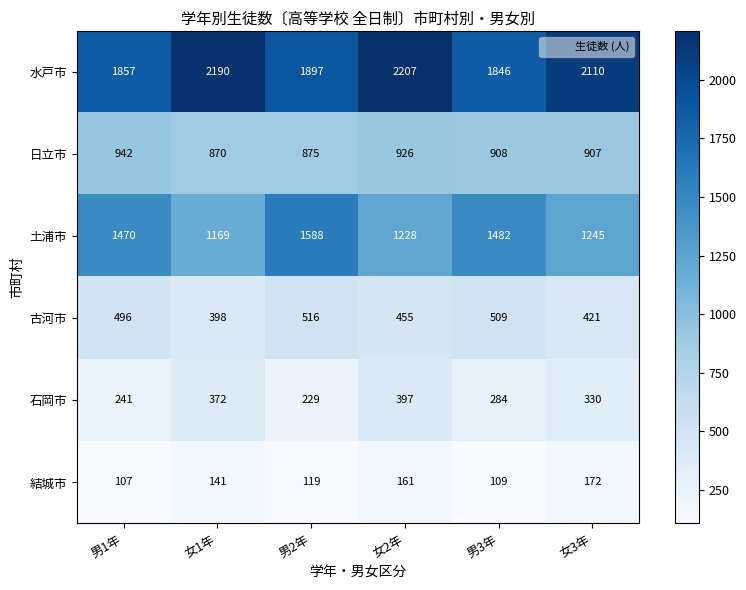

At how many categories does at least one series exceed 1558?

6